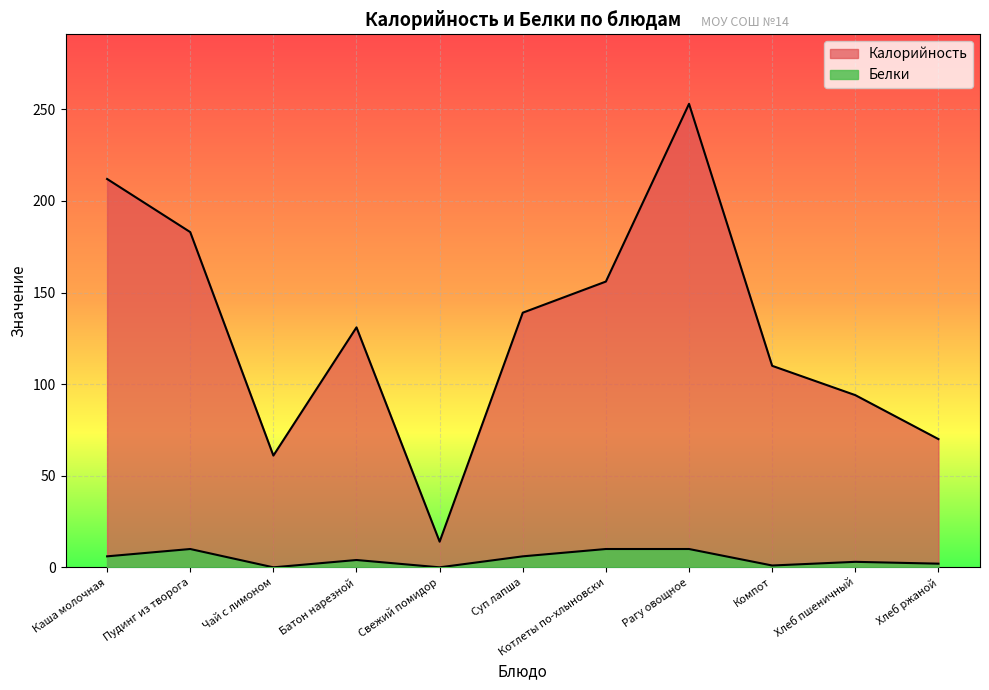

At which label does Калорийность reach its minimum?

Свежий помидор